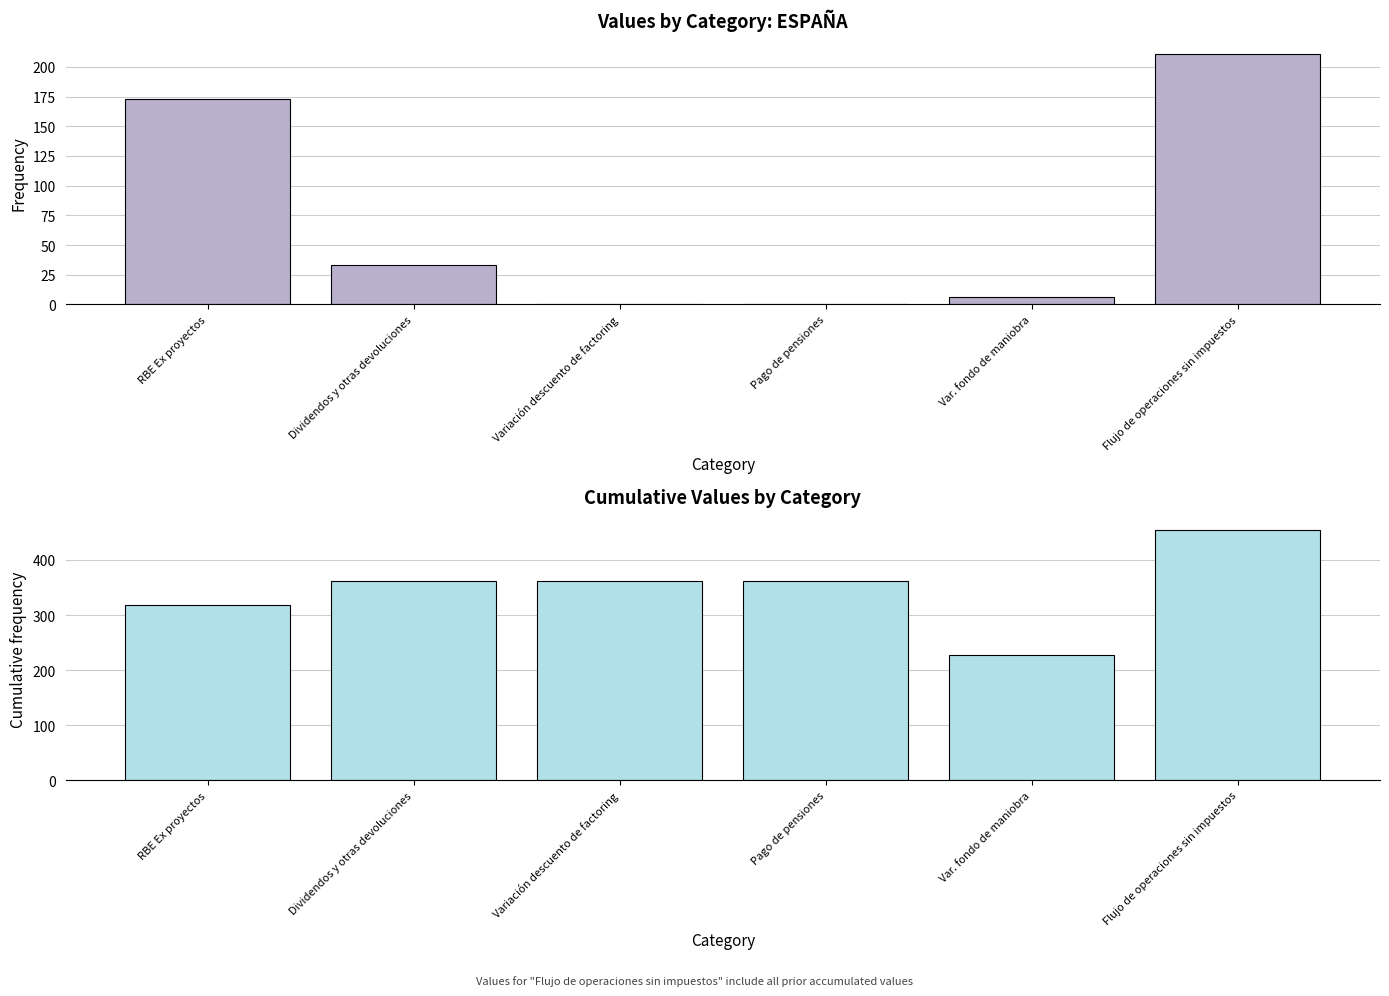

At which category is the sum across all series the highest?

Flujo de operaciones sin impuestos